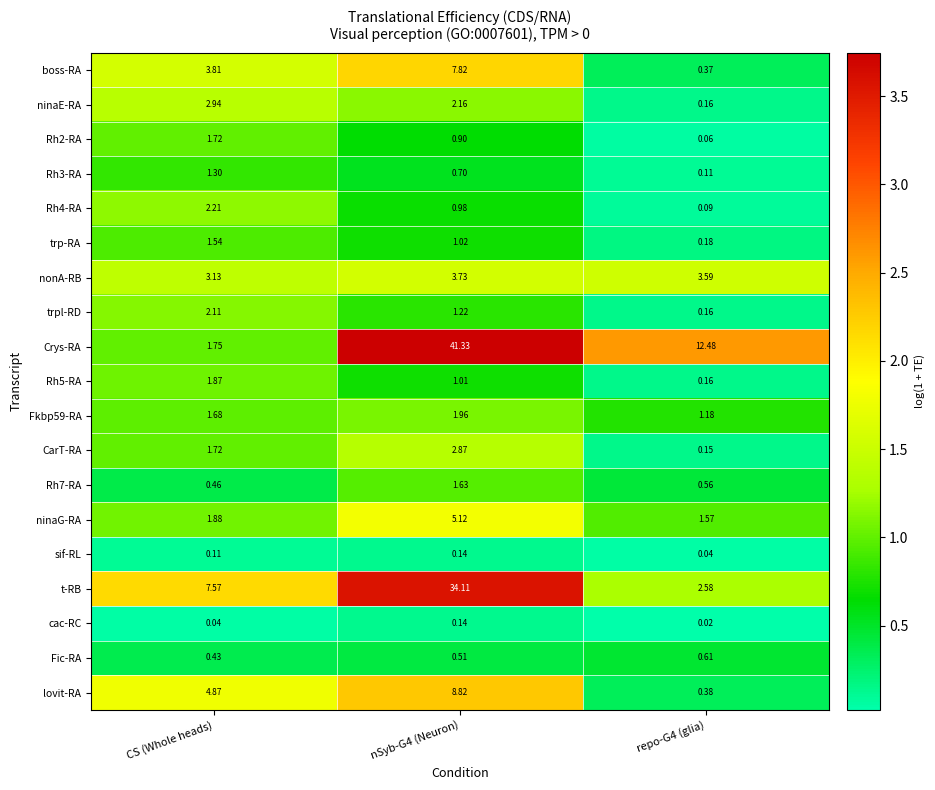

At how many categories does at least one series exceed 3?

3